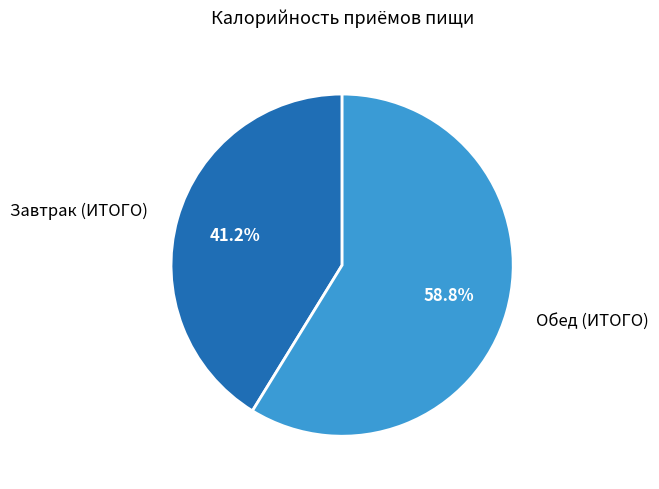

Combined, what portion of the pie is Завтрак (ИТОГО) and Обед (ИТОГО)?

100.0%